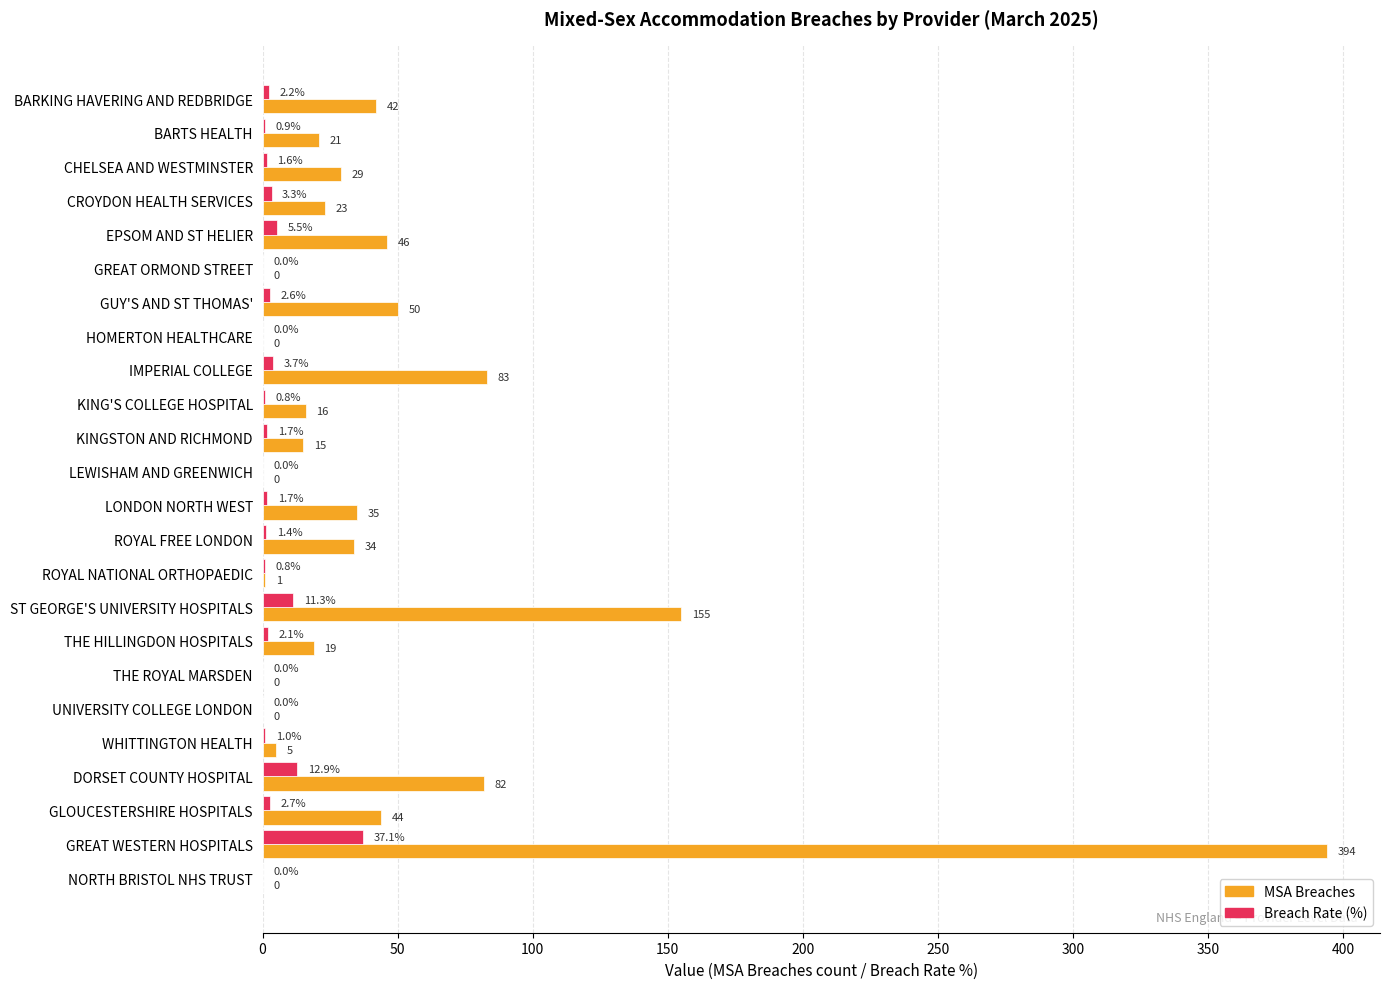

What is the sum of the MSA Breaches values at BARKING HAVERING AND REDBRIDGE and NORTH BRISTOL NHS TRUST?

42.0